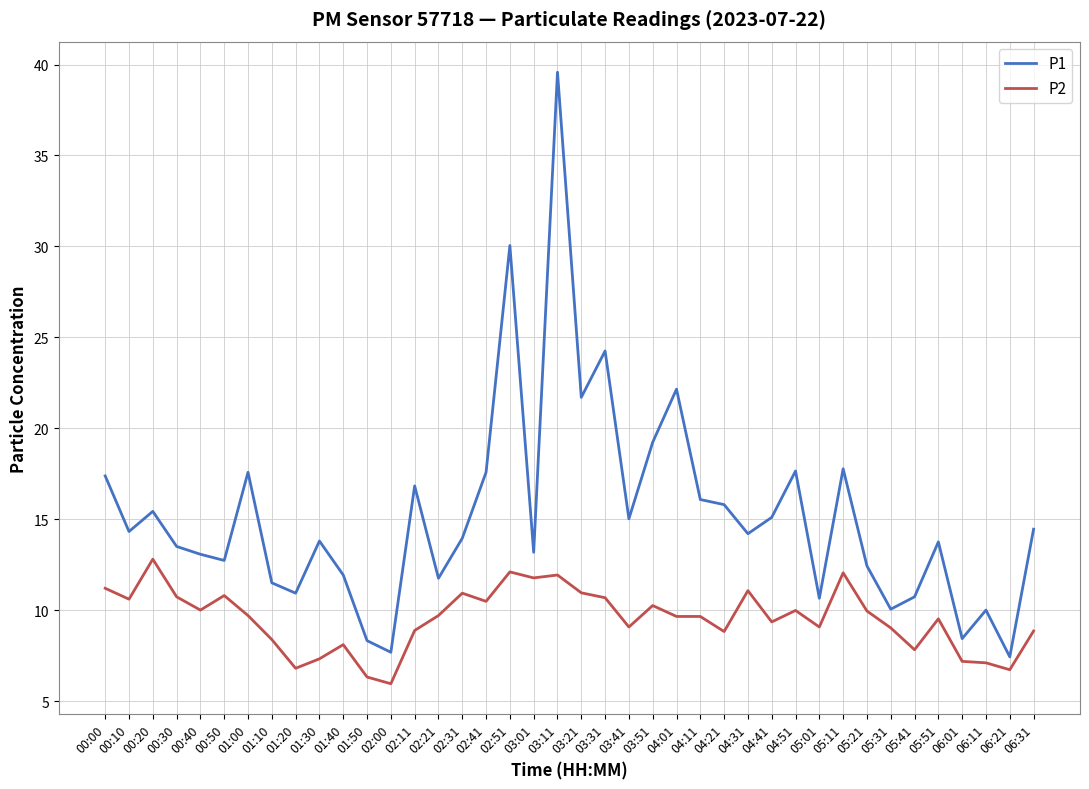

What are all the series names shown in the legend?

P1, P2